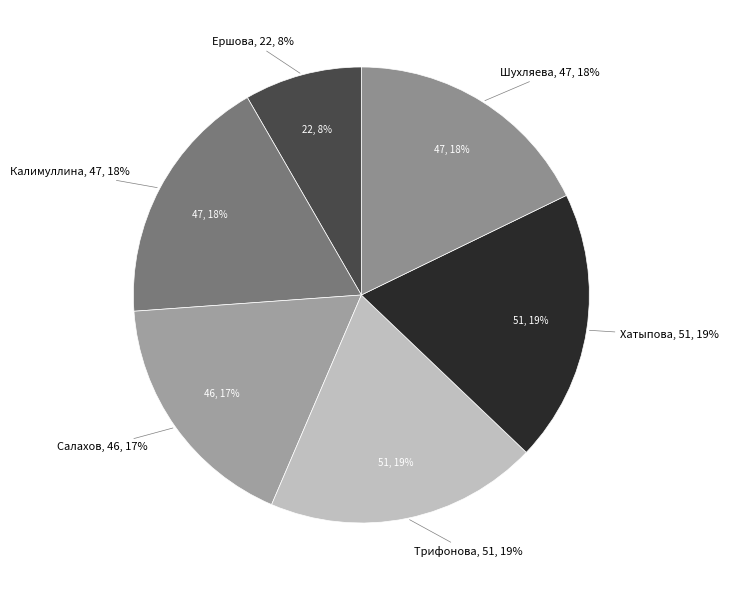

To the nearest percent, what portion does Ершова represent?

8%